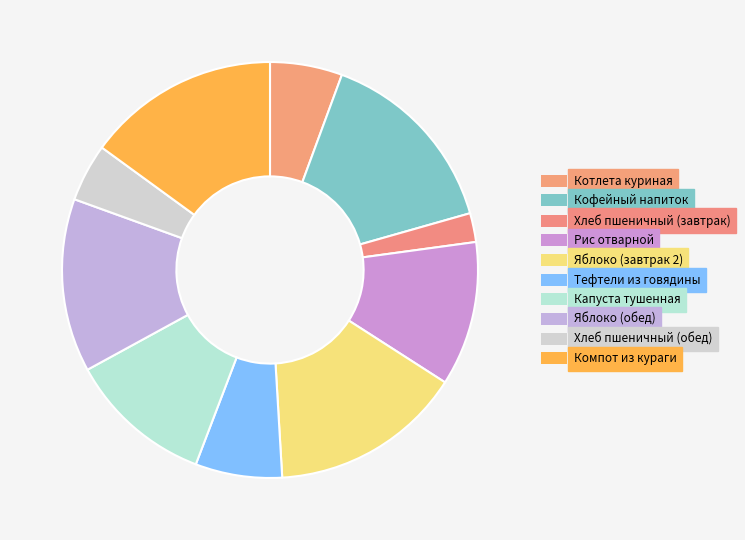

Is the sum of Хлеб пшеничный (обед) and Котлета куриная greater than half?

No